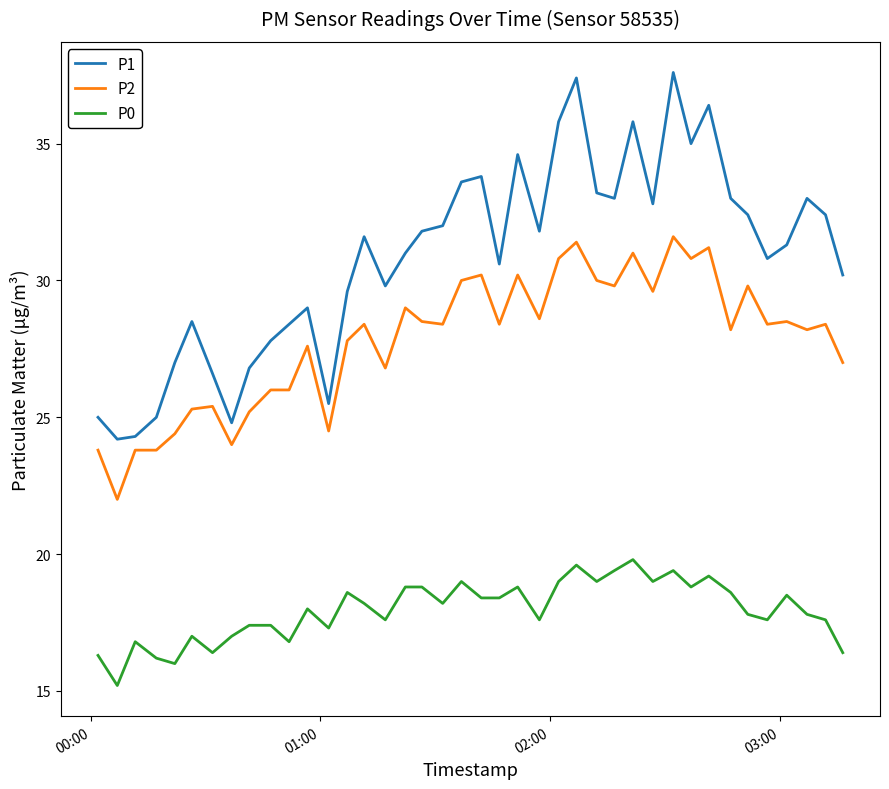

True or false: P0 and P2 cross at least once.

False